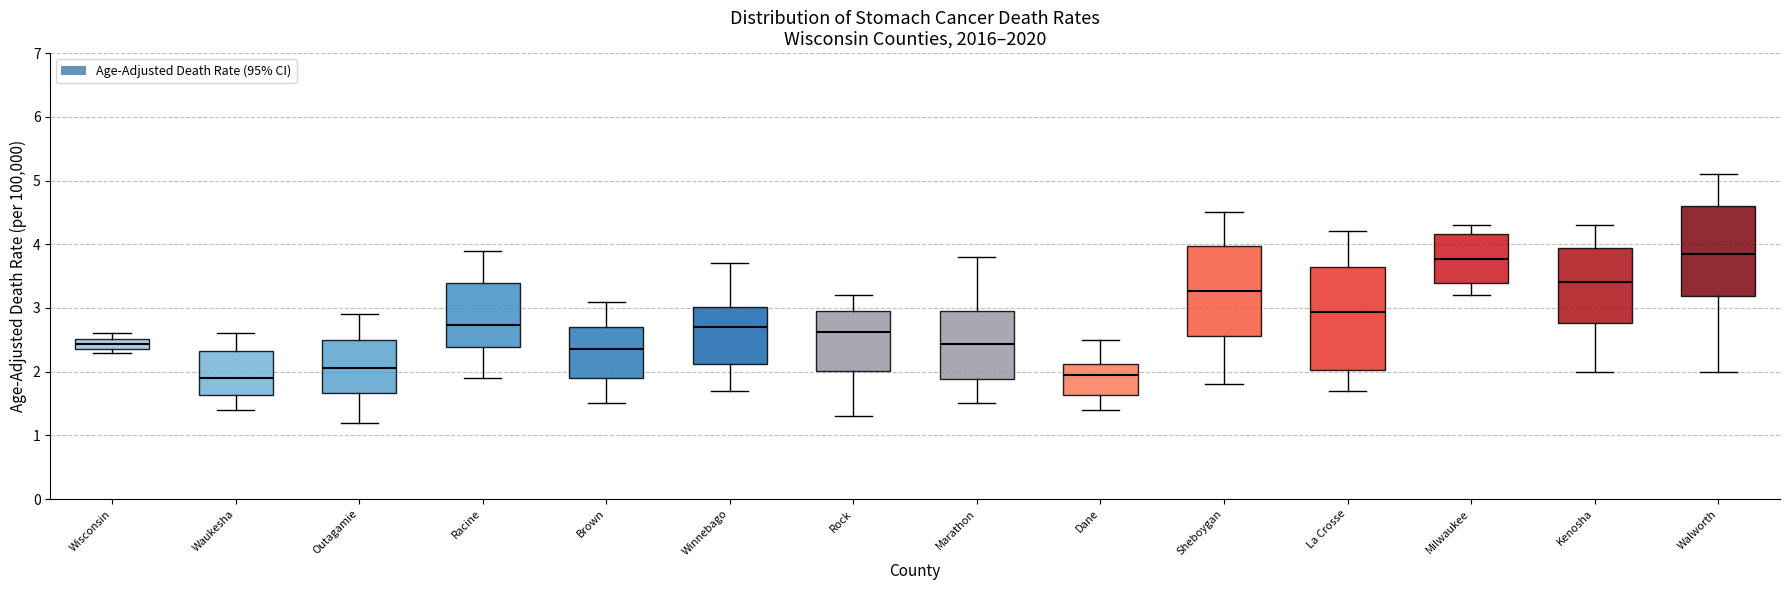

Reading left to right, read every box against the y-axis: the position of its median line, the range the box covers, and the ends of its whiskers. The values are not printed on the chart, so give them approximately, as read against the axis.

Wisconsin: median 2.4 (inside the box), box 2.4 to 2.5, whiskers 2.3 to 2.6
Waukesha: median 1.9, box 1.6 to 2.3, whiskers 1.4 to 2.6
Outagamie: median 2.1, box 1.7 to 2.5, whiskers 1.2 to 2.9
Racine: median 2.7, box 2.4 to 3.4, whiskers 1.9 to 3.9
Brown: median 2.4, box 1.9 to 2.7, whiskers 1.5 to 3.1
Winnebago: median 2.7, box 2.1 to 3.0, whiskers 1.7 to 3.7
Rock: median 2.6, box 2.0 to 3.0, whiskers 1.3 to 3.2
Marathon: median 2.4, box 1.9 to 2.9, whiskers 1.5 to 3.8
Dane: median 1.9, box 1.6 to 2.1, whiskers 1.4 to 2.5
Sheboygan: median 3.3, box 2.6 to 4.0, whiskers 1.8 to 4.5
La Crosse: median 2.9, box 2.0 to 3.6, whiskers 1.7 to 4.2
Milwaukee: median 3.8, box 3.4 to 4.2, whiskers 3.2 to 4.3
Kenosha: median 3.4, box 2.8 to 3.9, whiskers 2.0 to 4.3
Walworth: median 3.8, box 3.2 to 4.6, whiskers 2.0 to 5.1